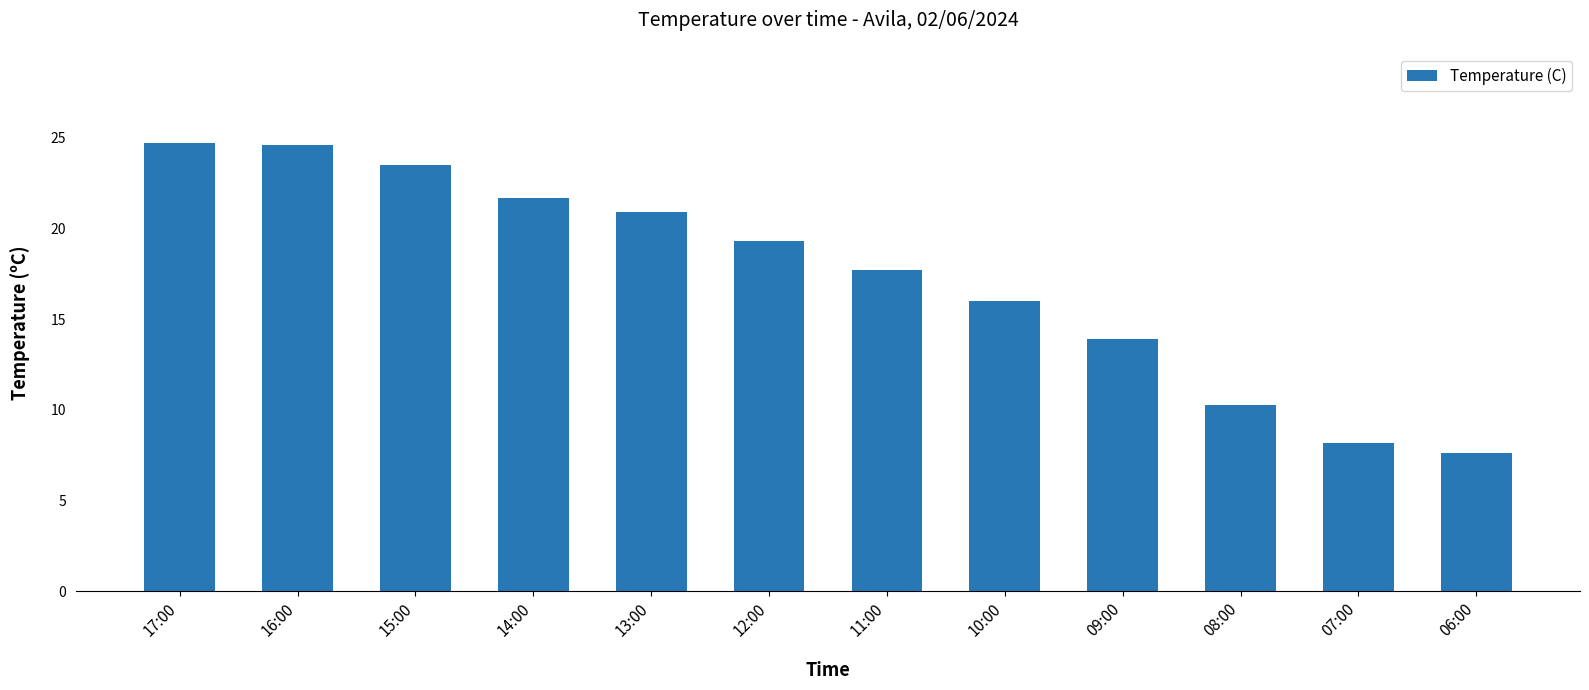

What value does the data have at 13:00?

20.9